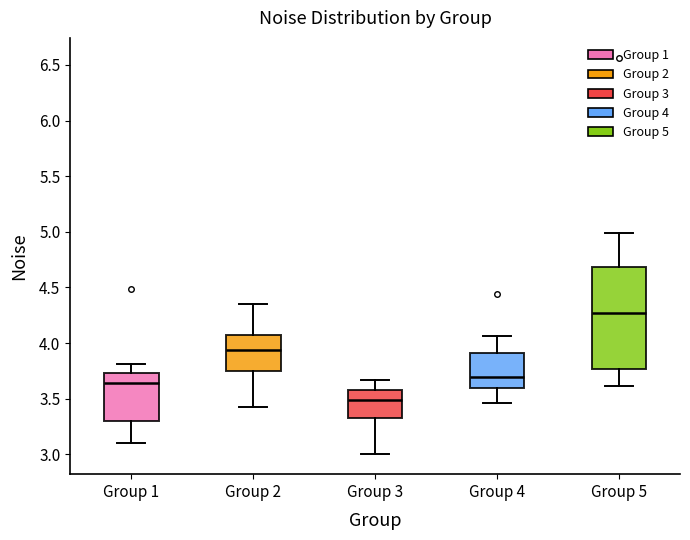

Which box is the tallest, from its lower edge to its upper edge?

Group 5